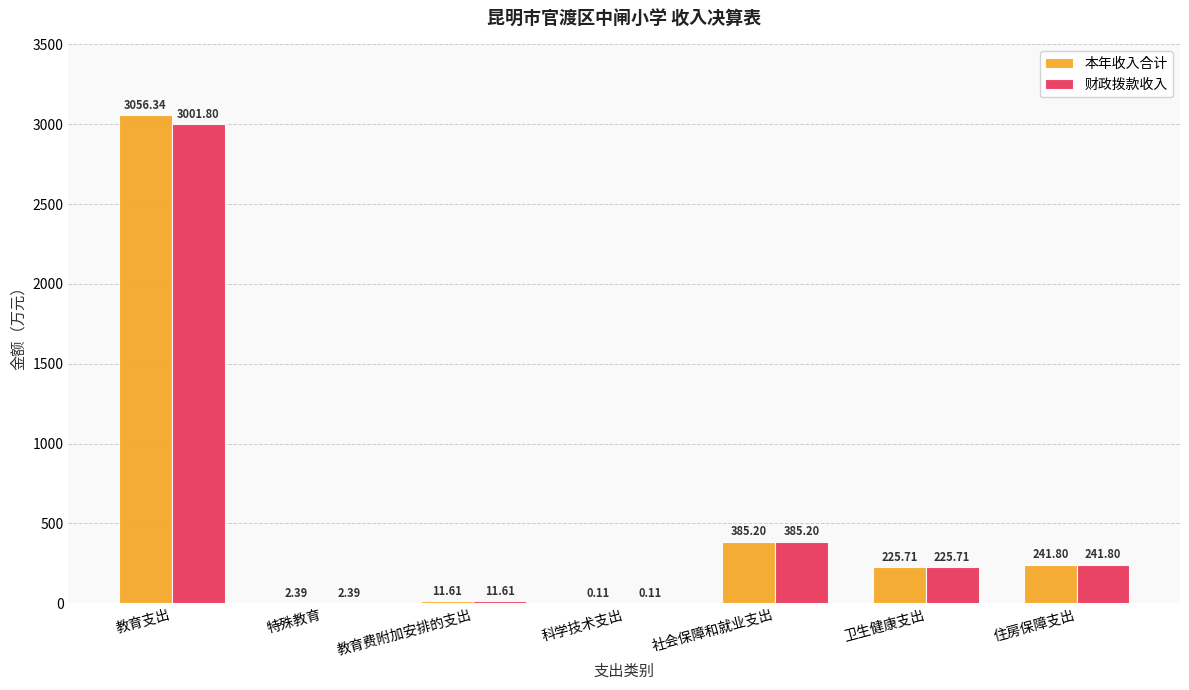

Which category has the highest value in the 财政拨款收入 series?

教育支出